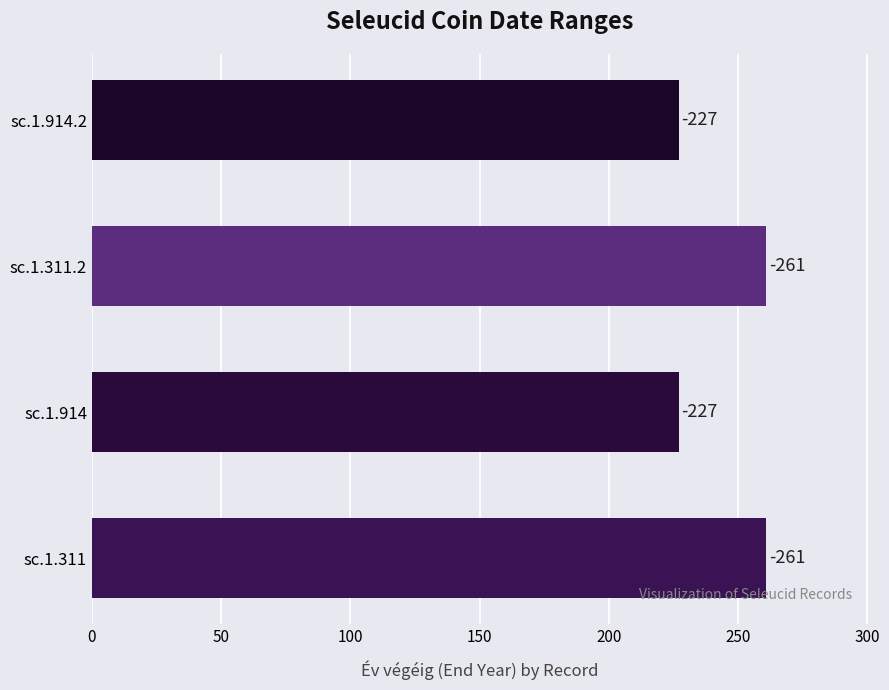

What is the minimum value shown in the chart?

227